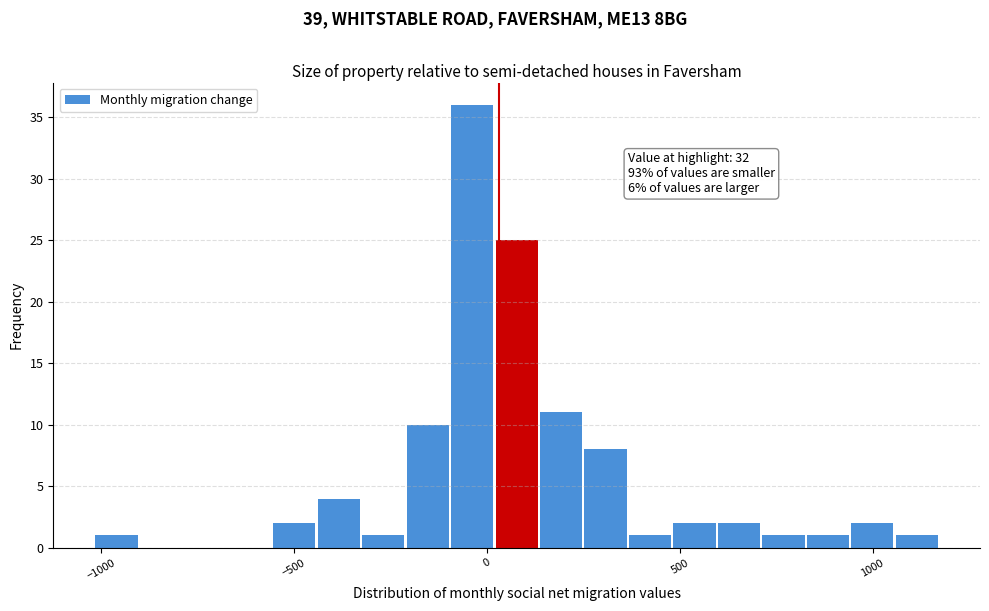

Read against the x-axis, roughly where is the centre of the tallest bar?

-50